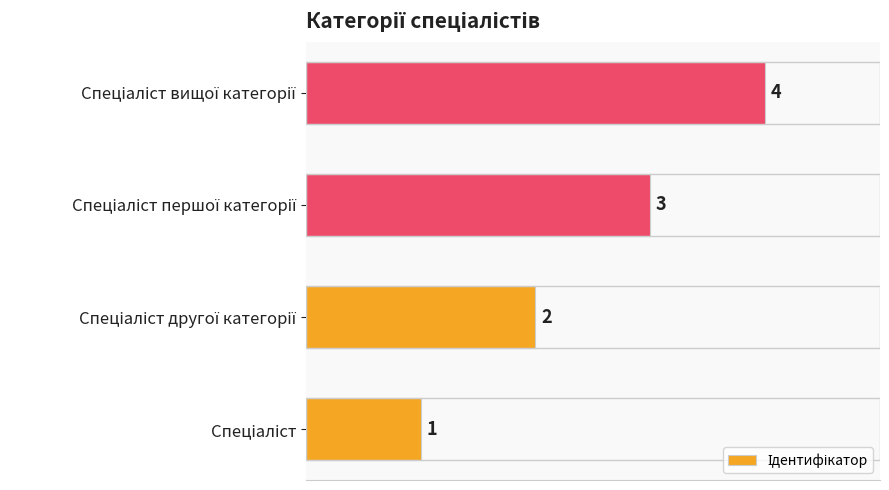

What is the difference between the maximum and minimum values?

3